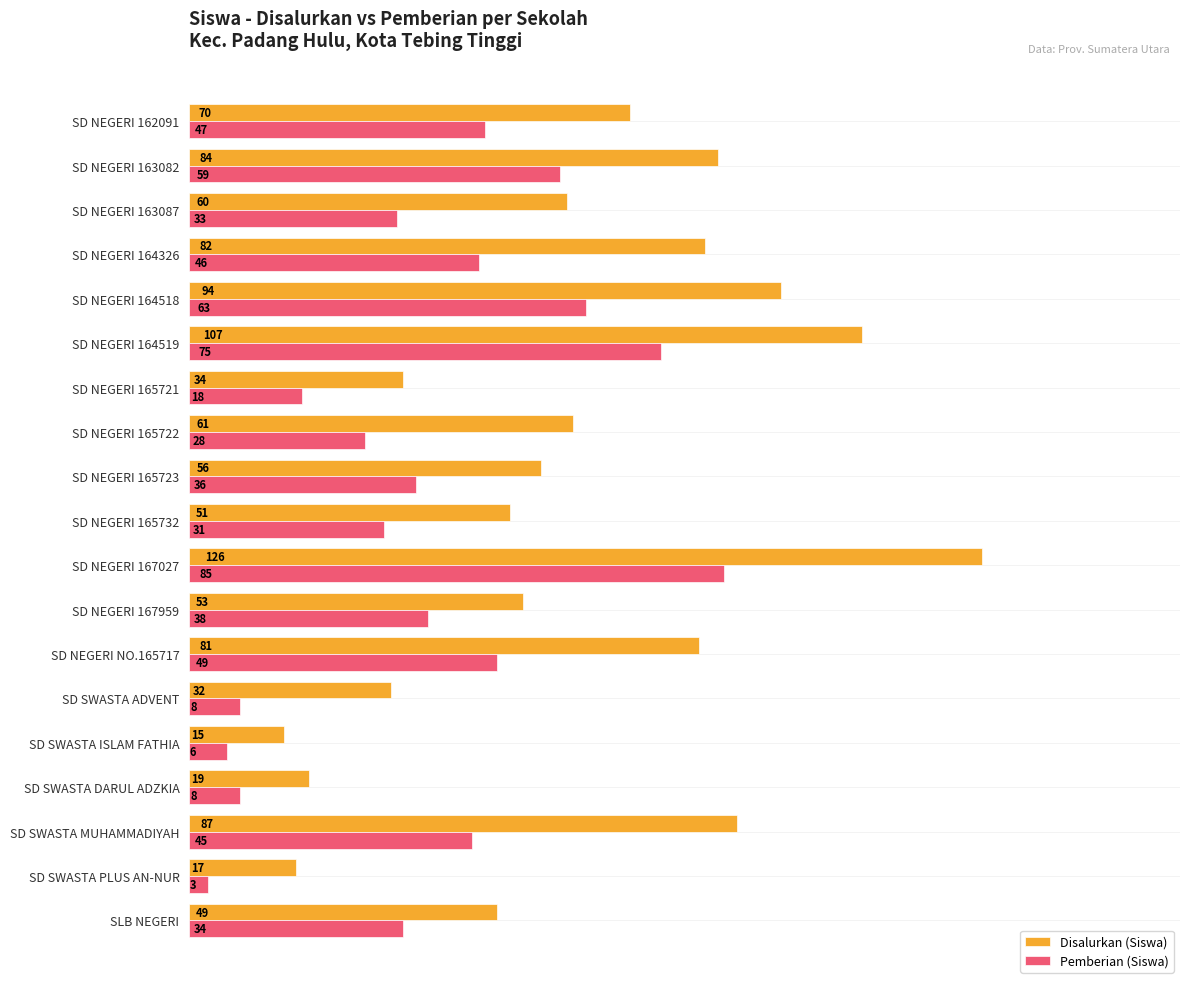

Rank the series by their average value, from highest to lowest.

Disalurkan (Siswa), Pemberian (Siswa)